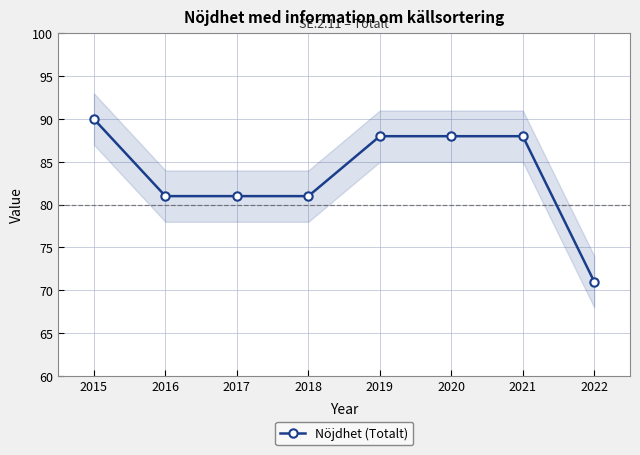

Which has a higher value, 2016 or 2019?

2019